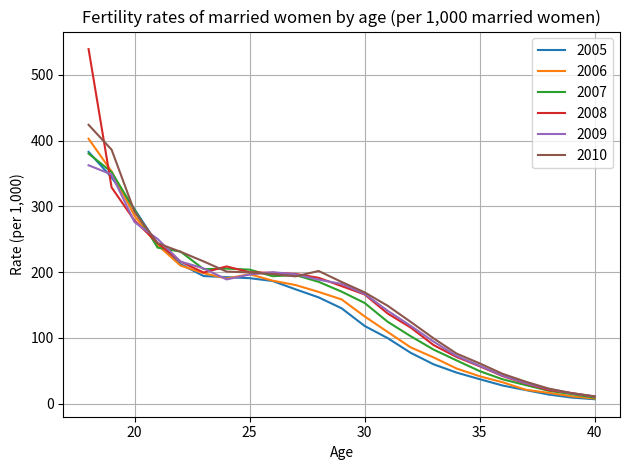

What is the maximum value shown in the chart?

539.2